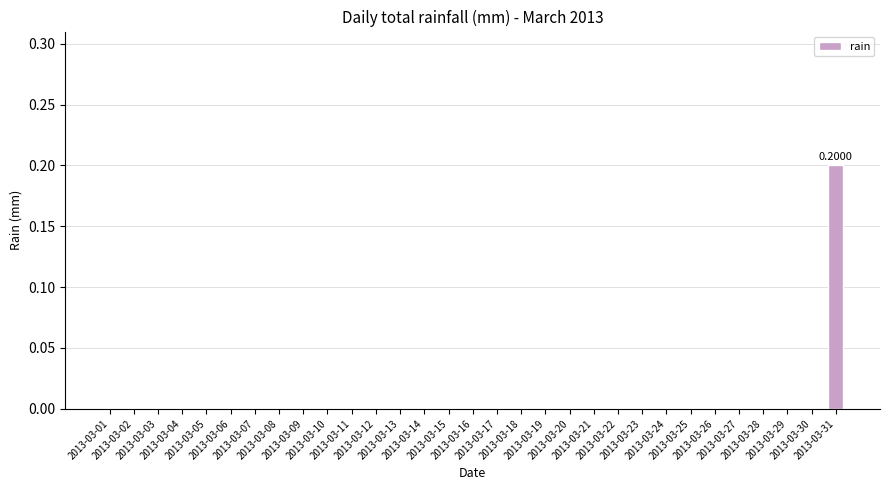

Count the values in the range 0 to 1.

31